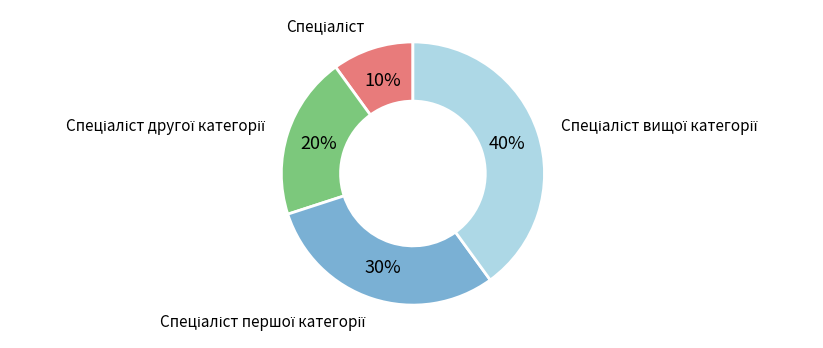

To the nearest percent, what is the difference between the largest and smallest slice percentages?

30%